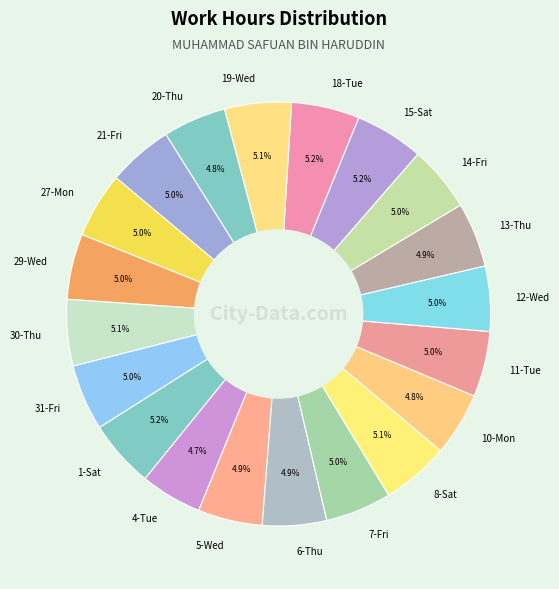

Does 14-Fri represent more than half of the total?

No